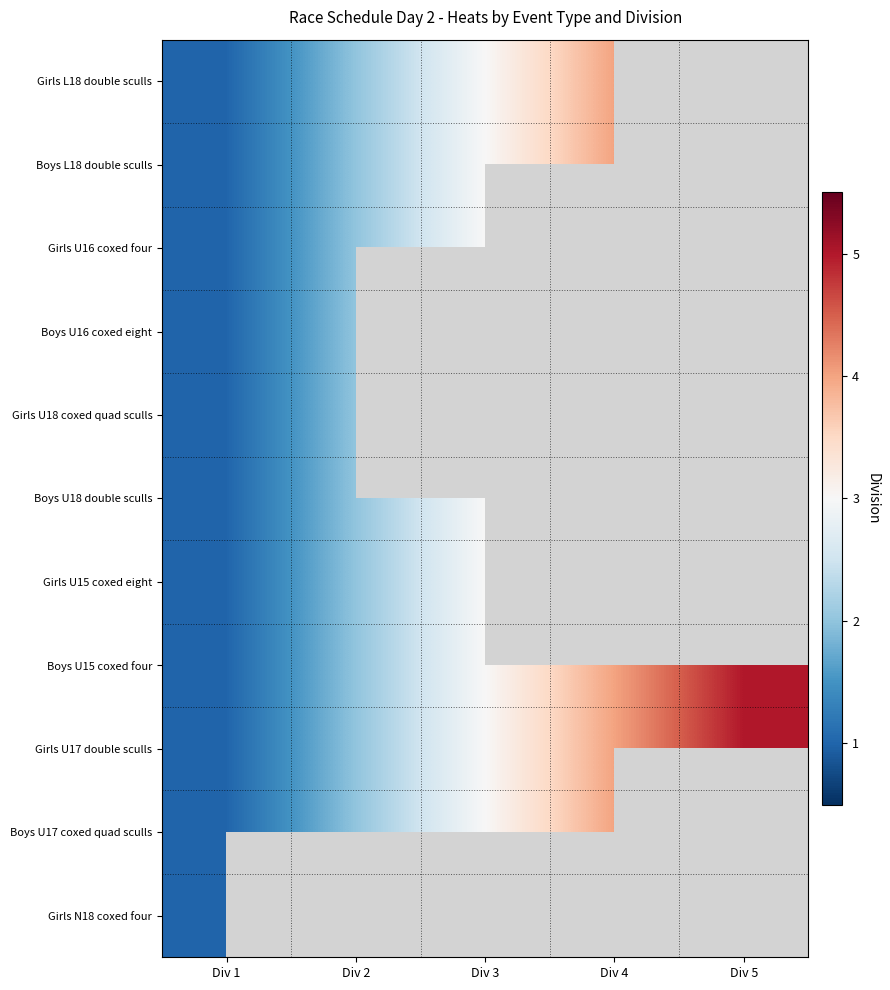

How many data points in Boys L18 double sculls are above 3?

1